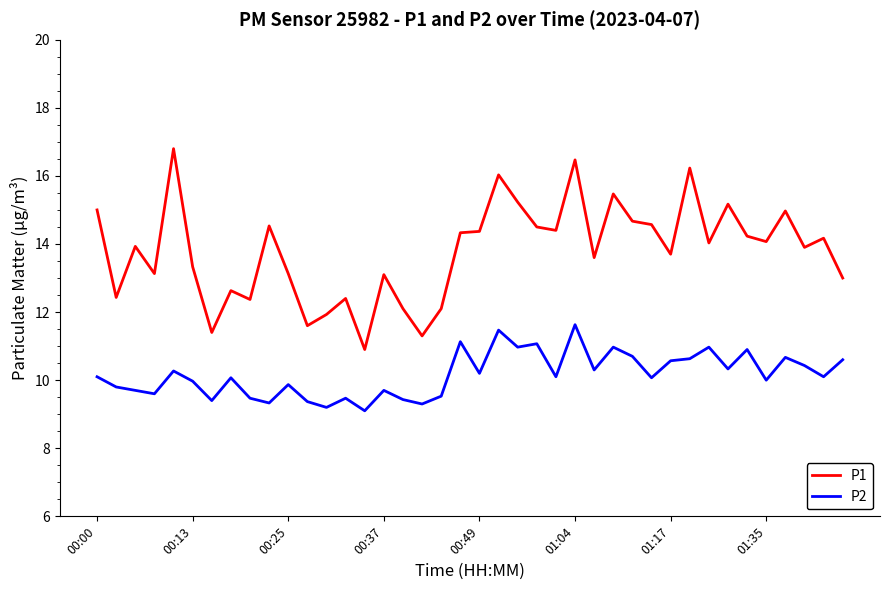

Which series has the largest total across all categories?

P1